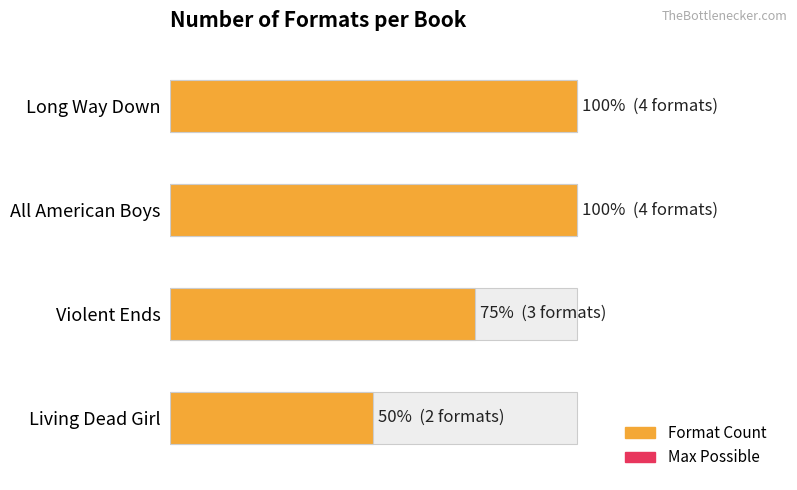

What is the maximum value shown in the chart?

4.0